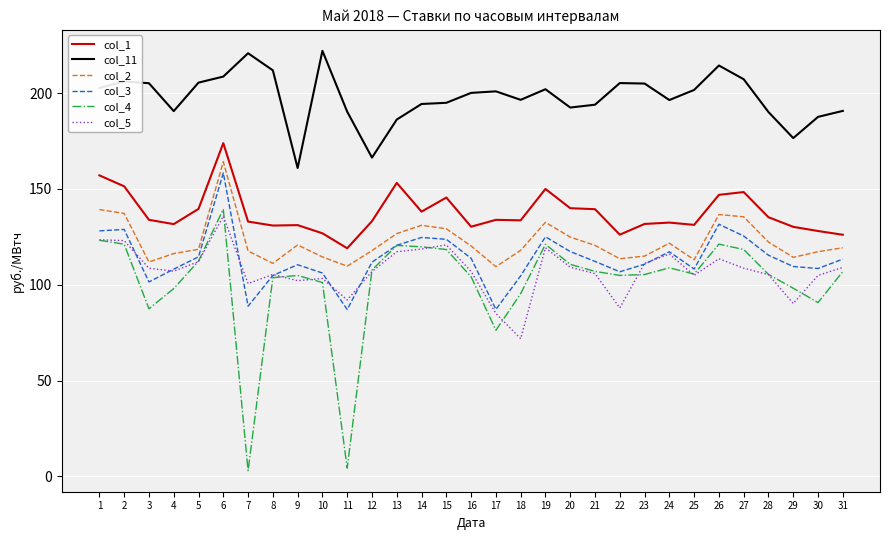

Read the col_5 value at 21.

105.8